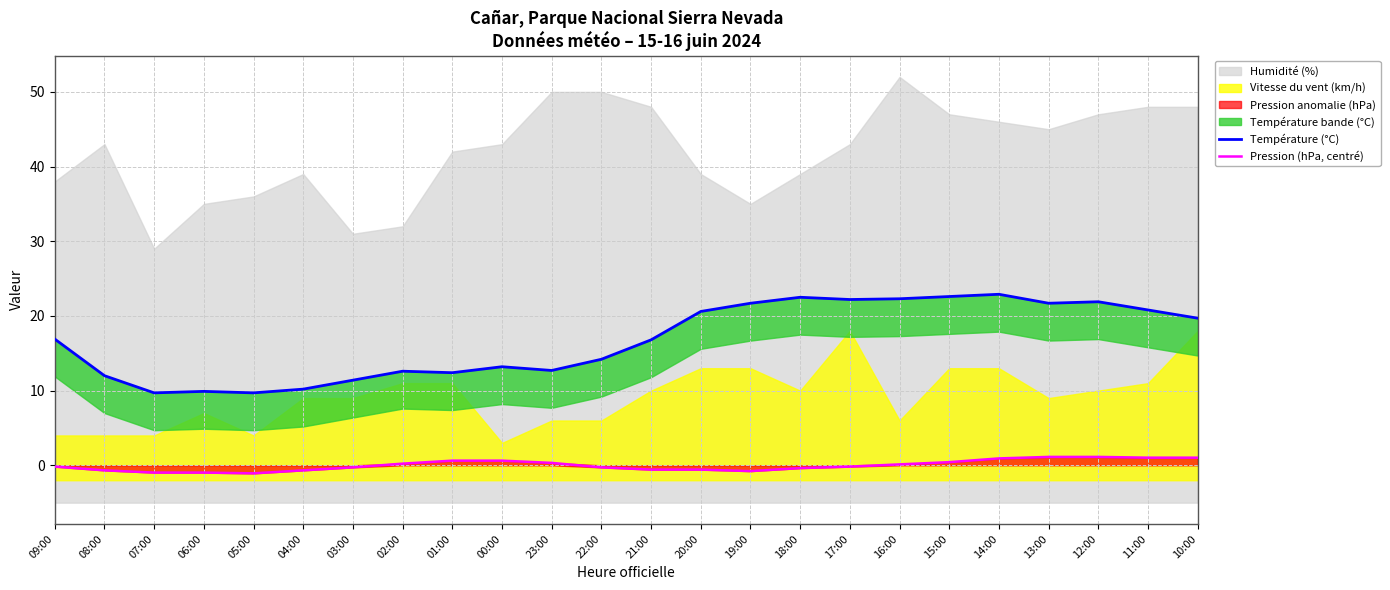

What is the value of the Pression (hPa, centré) point at the 9th from the left?

0.6